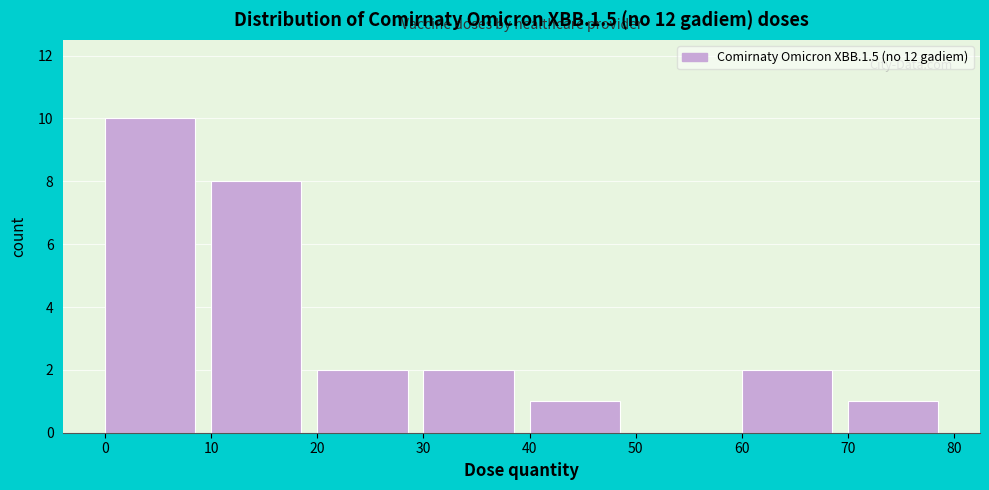

What is the height of the bar covering 70 to 80 on the x-axis? The values are not printed on the chart, so give them approximately, as read against the axis.

1